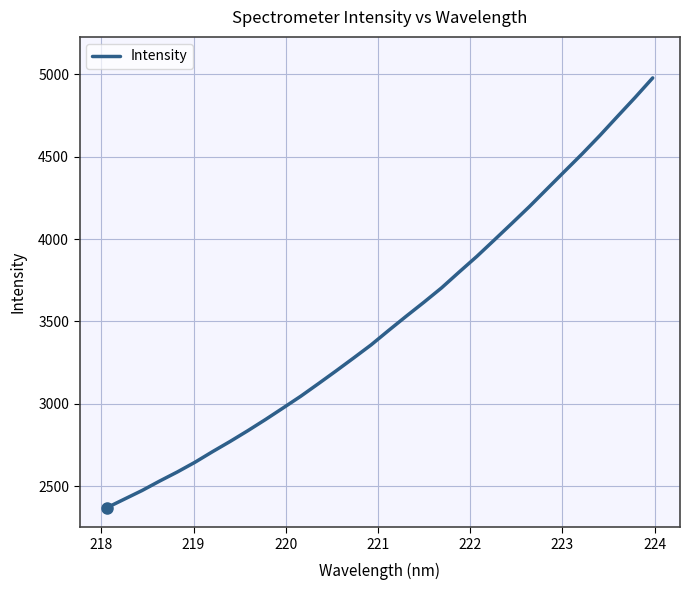

What is the sum of all values?

111965.4